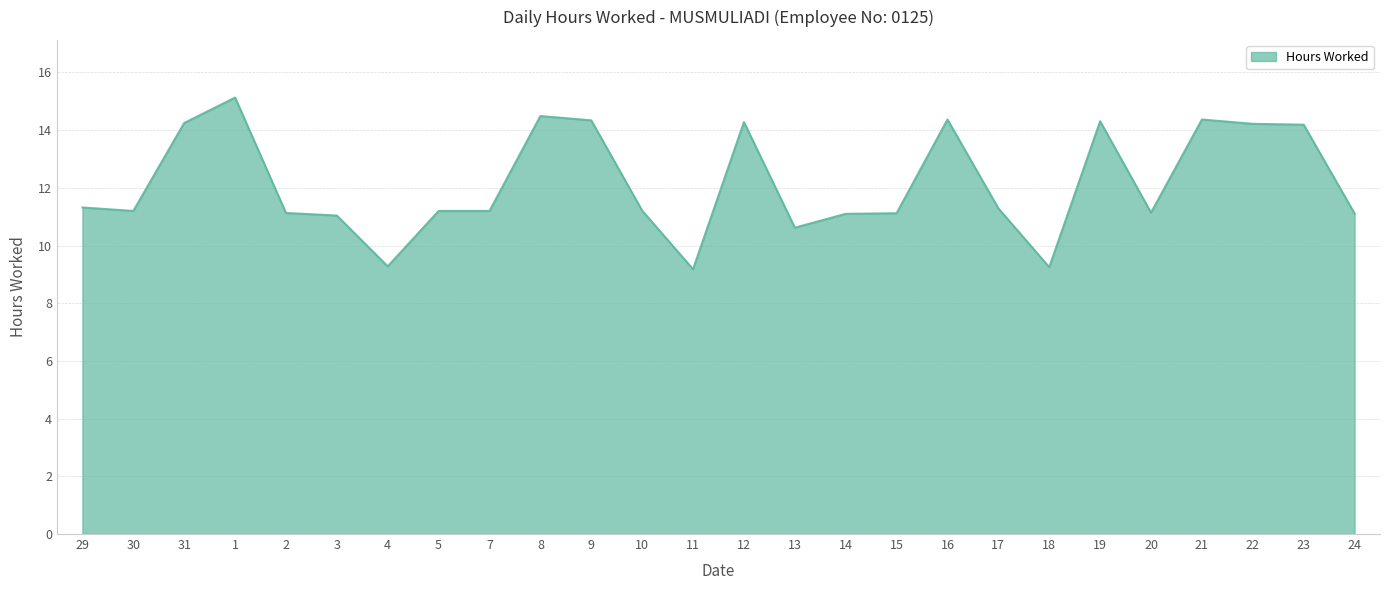

What value does the data have at 24?

11.1